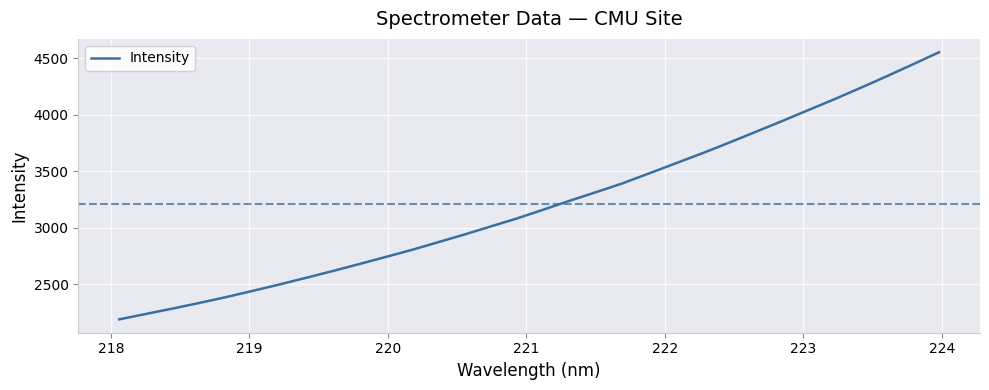

How many lines are shown in the chart?

1